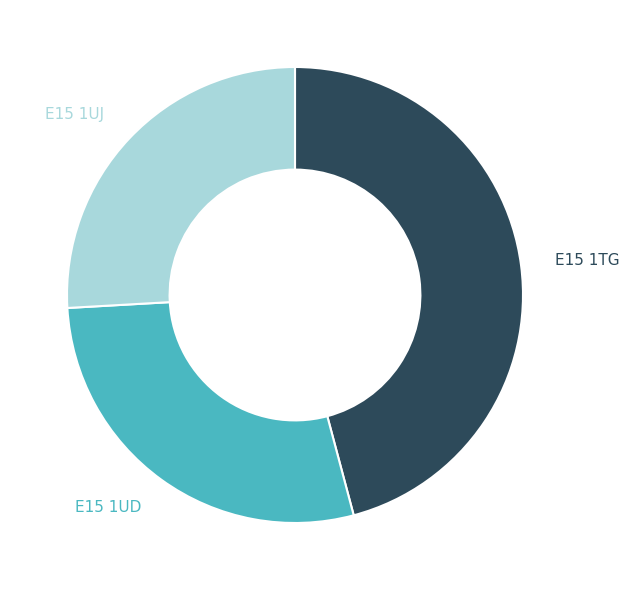

Is there a majority slice in this chart?

No